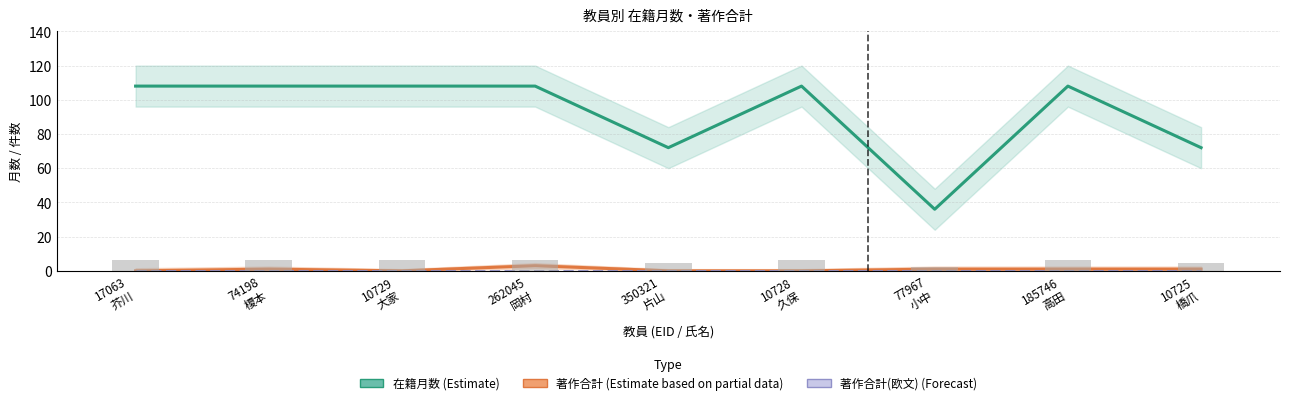

Count the number of data series in this chart.

3